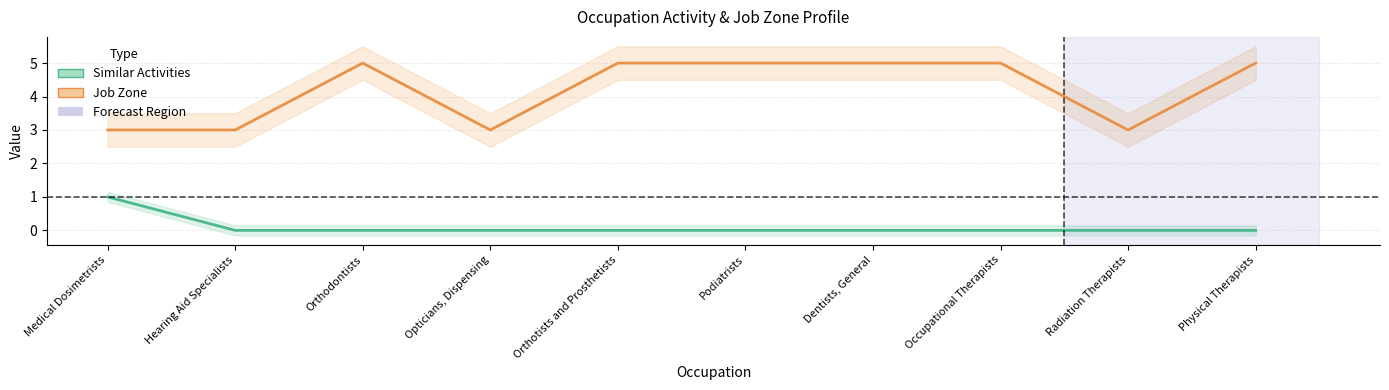

What value does the Job Zone series have at Occupational Therapists?

5